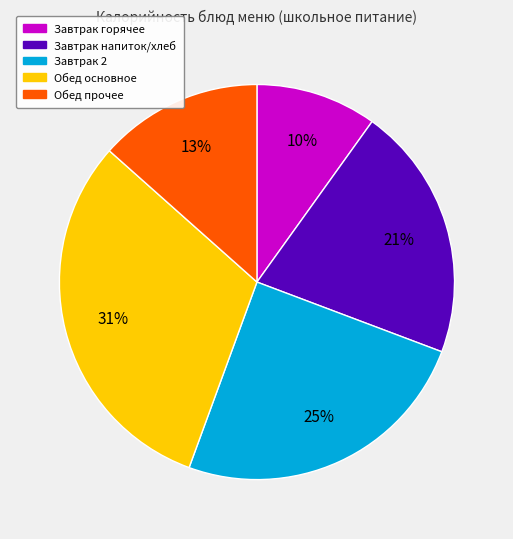

Does any single category account for the majority?

No